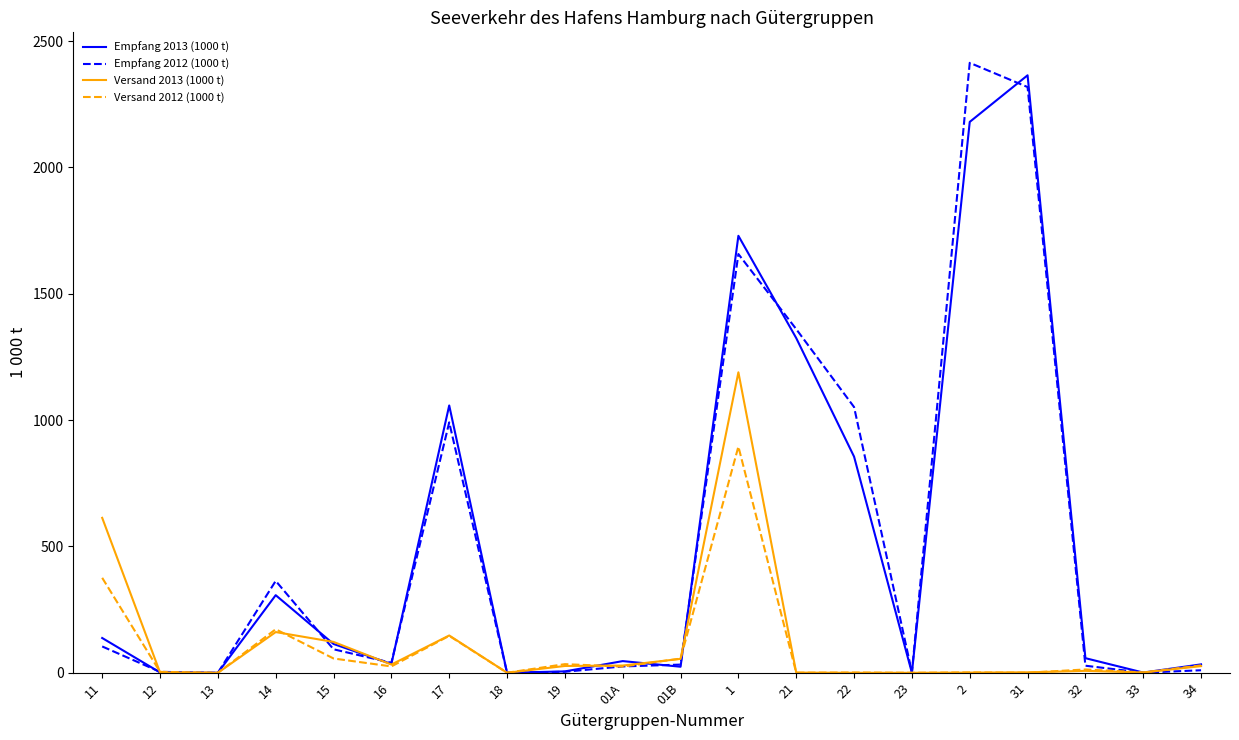

What is the average value of the Versand 2012 (1000 t) series?

91.9